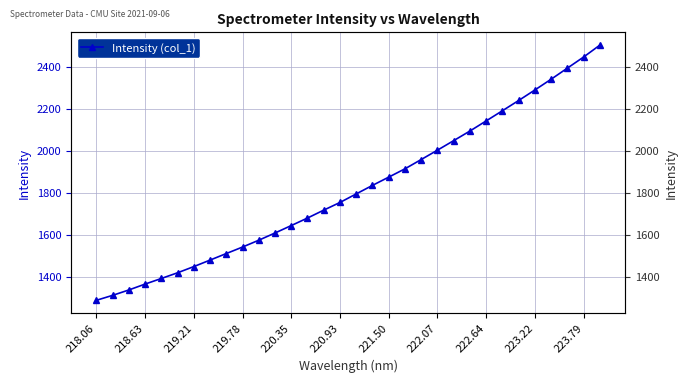

What is the value of the 28th point from the left?

2289.1